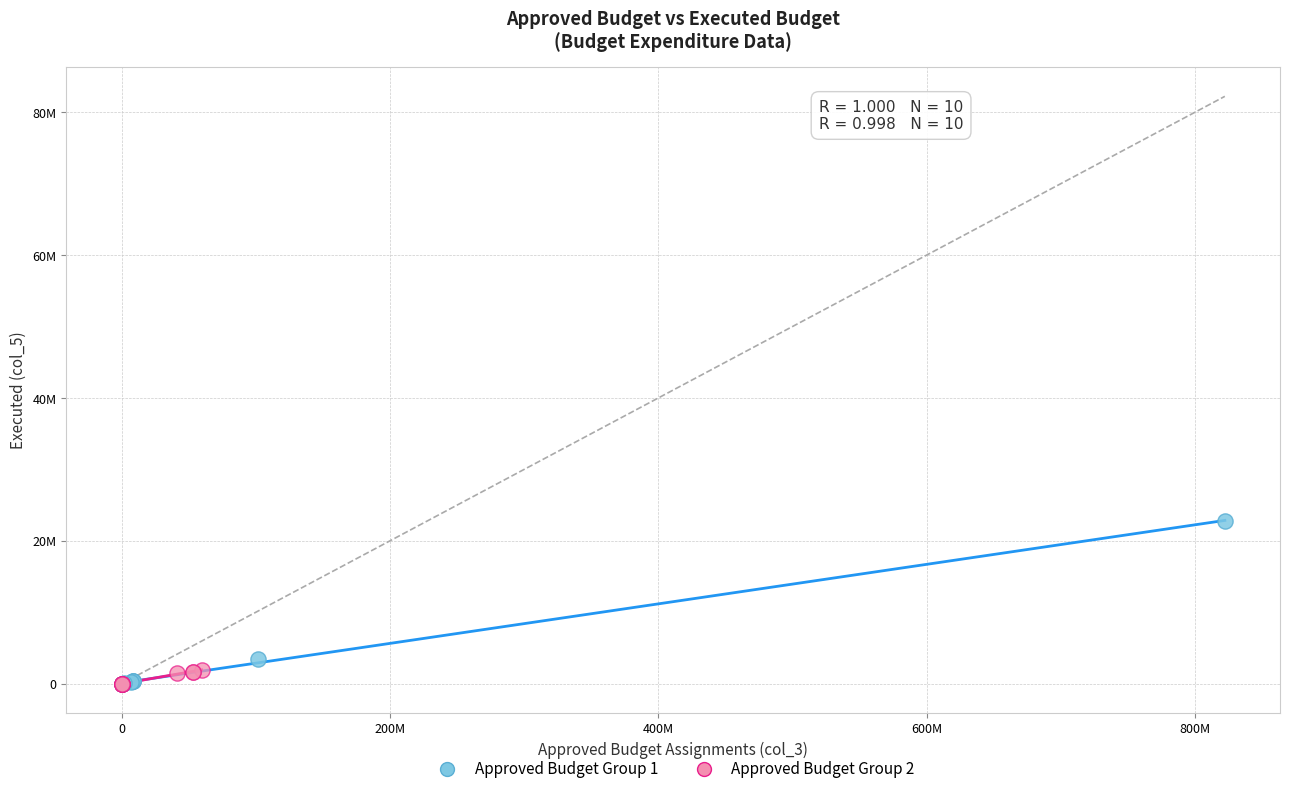

What are all the series names shown in the legend?

Approved Budget Group 1, Approved Budget Group 2